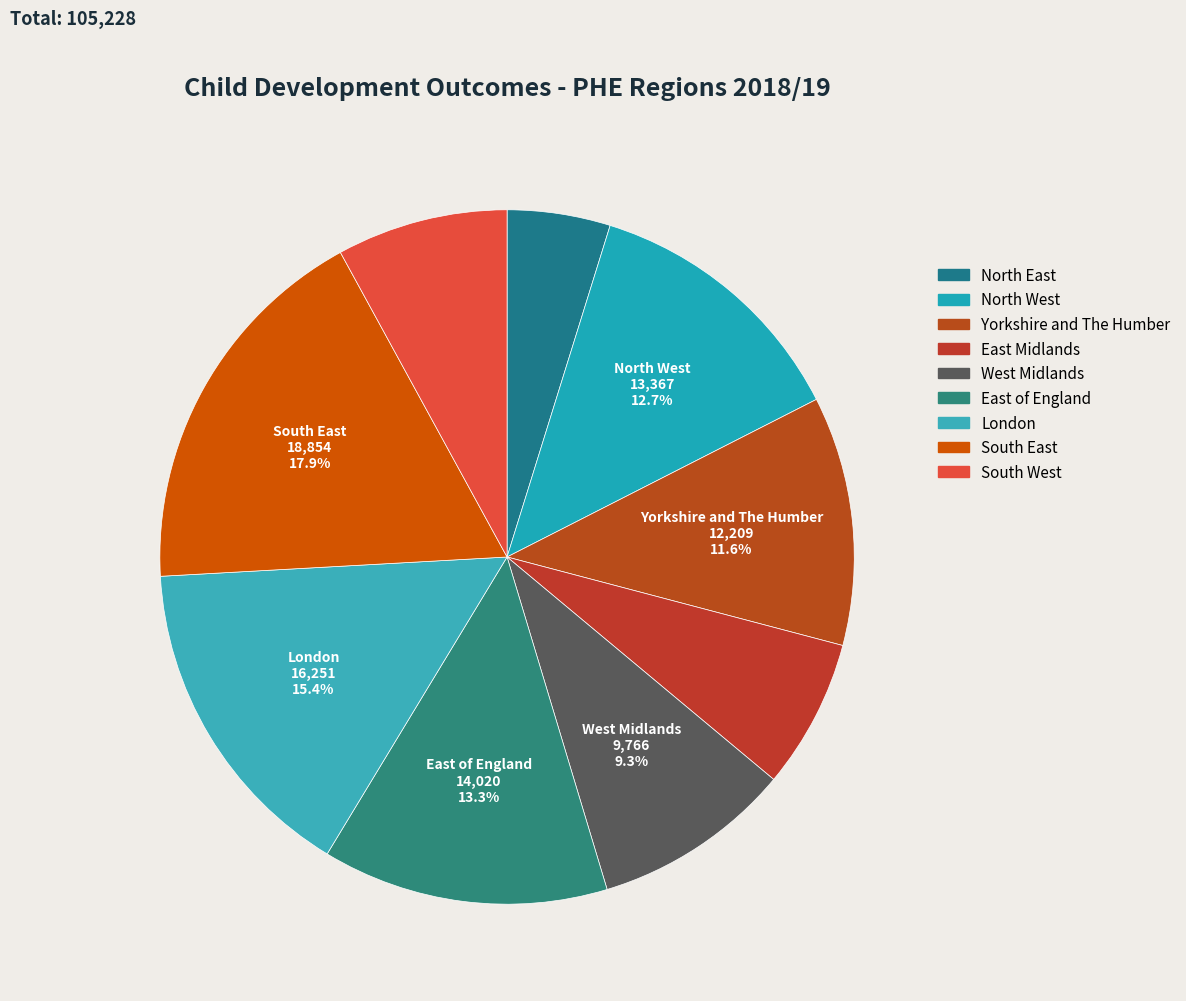

To the nearest percent, what is the difference between the largest and smallest slice percentages?

13%